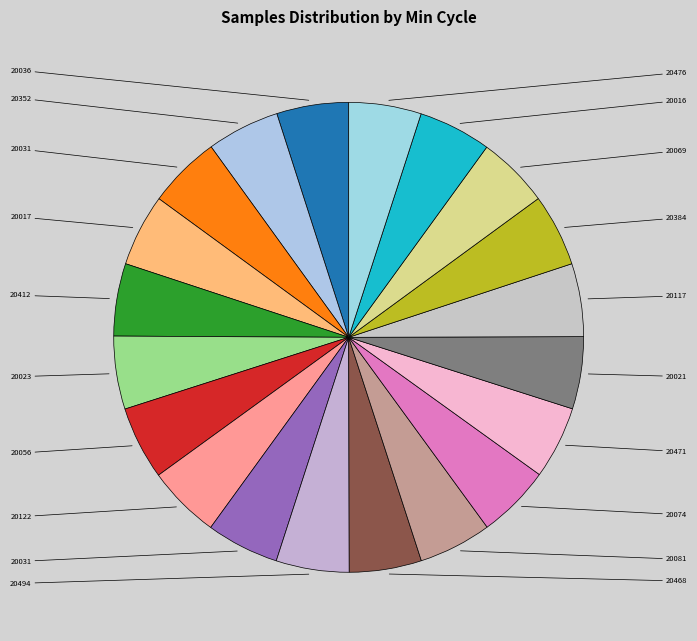

How many slices are in this pie chart?

20